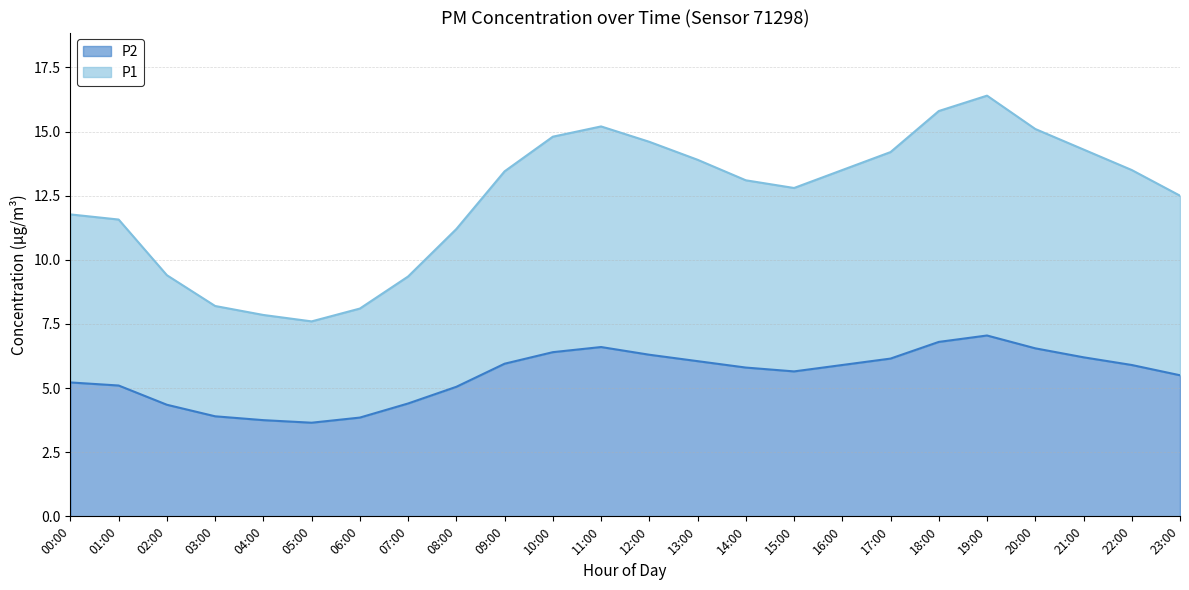

How many interior local valleys does the P2 series have?

2